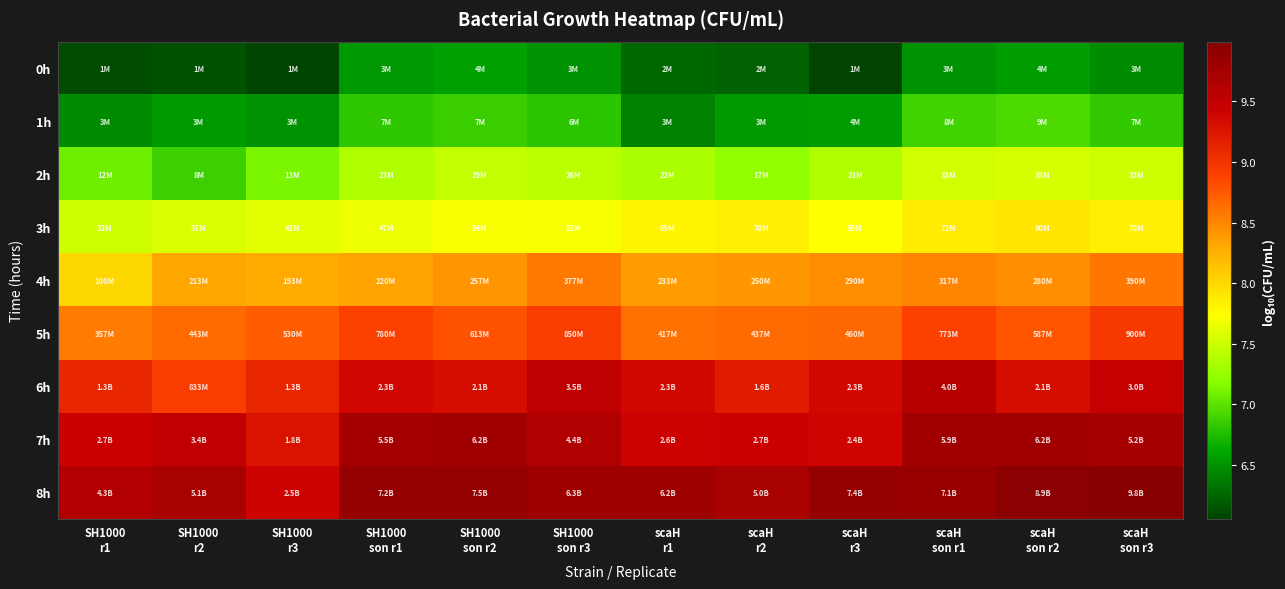

Reading right to left, extract all data points from this chart.

0h: scaH
son r3=6.5	scaH
son r2=6.6	scaH
son r1=6.5	scaH
r3=6.1	scaH
r2=6.2	scaH
r1=6.3	SH1000
son r3=6.5	SH1000
son r2=6.6	SH1000
son r1=6.5	SH1000
r3=6.1	SH1000
r2=6.1	SH1000
r1=6.1
1h: scaH
son r3=6.8	scaH
son r2=6.9	scaH
son r1=6.9	scaH
r3=6.5	scaH
r2=6.5	scaH
r1=6.4	SH1000
son r3=6.8	SH1000
son r2=6.9	SH1000
son r1=6.8	SH1000
r3=6.5	SH1000
r2=6.5	SH1000
r1=6.5
2h: scaH
son r3=7.5	scaH
son r2=7.5	scaH
son r1=7.5	scaH
r3=7.4	scaH
r2=7.2	scaH
r1=7.3	SH1000
son r3=7.4	SH1000
son r2=7.5	SH1000
son r1=7.4	SH1000
r3=7.1	SH1000
r2=6.9	SH1000
r1=7.1
3h: scaH
son r3=7.8	scaH
son r2=7.9	scaH
son r1=7.9	scaH
r3=7.7	scaH
r2=7.8	scaH
r1=7.8	SH1000
son r3=7.7	SH1000
son r2=7.7	SH1000
son r1=7.7	SH1000
r3=7.6	SH1000
r2=7.6	SH1000
r1=7.5
4h: scaH
son r3=8.6	scaH
son r2=8.4	scaH
son r1=8.5	scaH
r3=8.5	scaH
r2=8.4	scaH
r1=8.4	SH1000
son r3=8.6	SH1000
son r2=8.4	SH1000
son r1=8.3	SH1000
r3=8.3	SH1000
r2=8.3	SH1000
r1=8.0
5h: scaH
son r3=9.0	scaH
son r2=8.8	scaH
son r1=8.9	scaH
r3=8.7	scaH
r2=8.6	scaH
r1=8.6	SH1000
son r3=8.9	SH1000
son r2=8.8	SH1000
son r1=8.9	SH1000
r3=8.7	SH1000
r2=8.6	SH1000
r1=8.6
6h: scaH
son r3=9.5	scaH
son r2=9.3	scaH
son r1=9.6	scaH
r3=9.4	scaH
r2=9.2	scaH
r1=9.4	SH1000
son r3=9.5	SH1000
son r2=9.3	SH1000
son r1=9.4	SH1000
r3=9.1	SH1000
r2=8.9	SH1000
r1=9.1
7h: scaH
son r3=9.7	scaH
son r2=9.8	scaH
son r1=9.8	scaH
r3=9.4	scaH
r2=9.4	scaH
r1=9.4	SH1000
son r3=9.6	SH1000
son r2=9.8	SH1000
son r1=9.7	SH1000
r3=9.3	SH1000
r2=9.5	SH1000
r1=9.4
8h: scaH
son r3=10.0	scaH
son r2=9.9	scaH
son r1=9.9	scaH
r3=9.9	scaH
r2=9.7	scaH
r1=9.8	SH1000
son r3=9.8	SH1000
son r2=9.9	SH1000
son r1=9.9	SH1000
r3=9.4	SH1000
r2=9.7	SH1000
r1=9.6